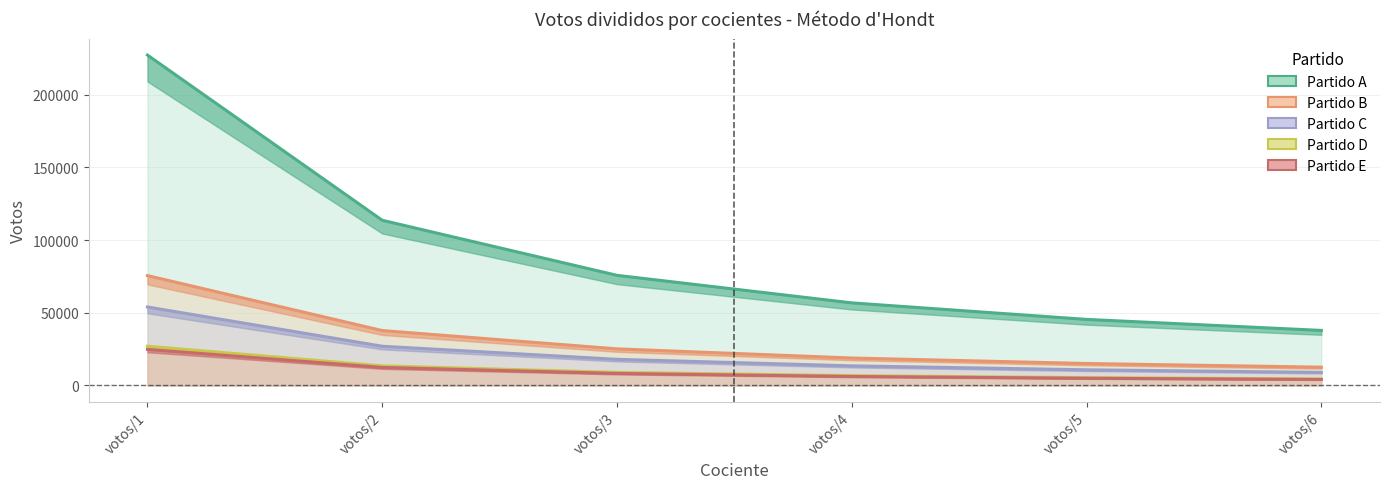

Reading left to right, transcribe all the data shown in this chart.

Partido A: votos/1=227340	votos/2=113670	votos/3=75780	votos/4=56835	votos/5=45468	votos/6=37890
Partido B: votos/1=75600	votos/2=37800	votos/3=25200	votos/4=18900	votos/5=15120	votos/6=12600
Partido C: votos/1=54000	votos/2=27000	votos/3=18000	votos/4=13500	votos/5=10800	votos/6=9000
Partido D: votos/1=27000	votos/2=13500	votos/3=9000	votos/4=6750	votos/5=5400	votos/6=4500
Partido E: votos/1=24840	votos/2=12420	votos/3=8280	votos/4=6210	votos/5=4968	votos/6=4140